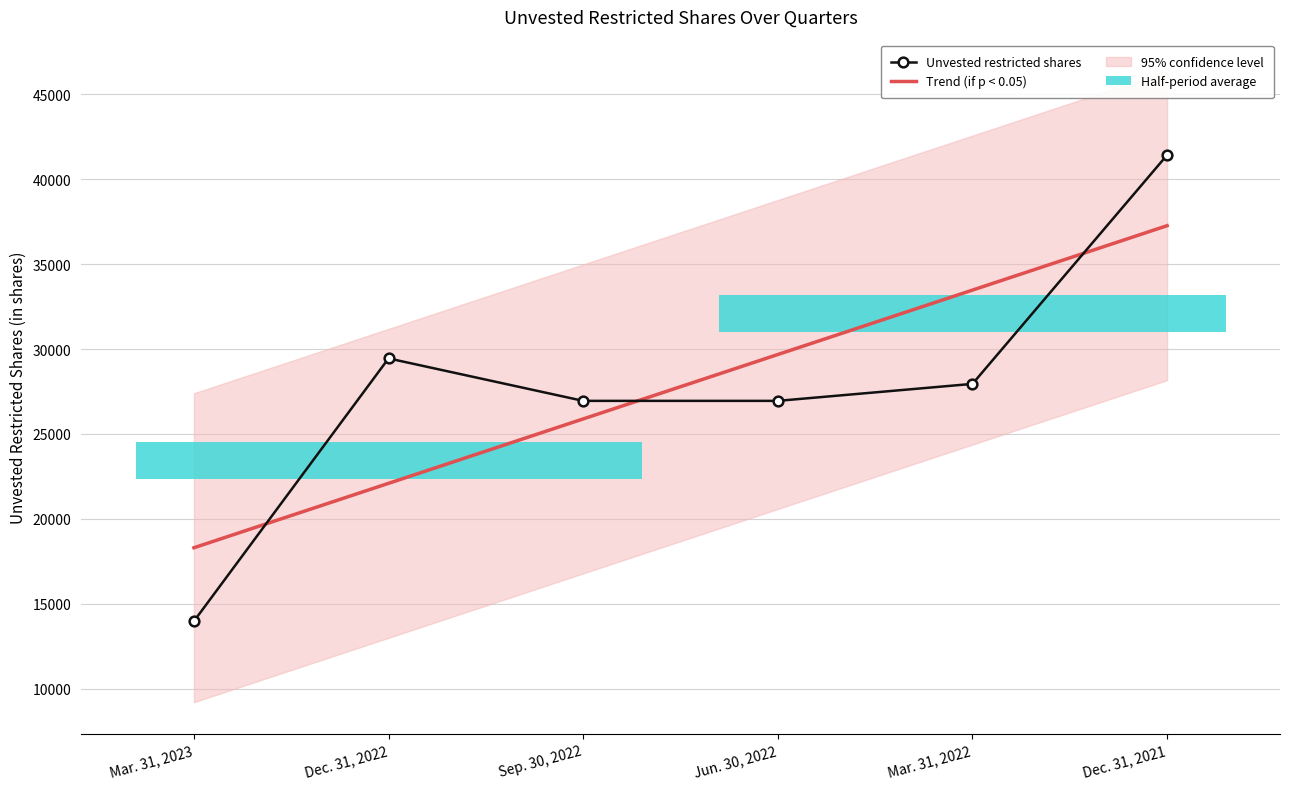

What is the sum of all Unvested restricted shares values?

166694.0